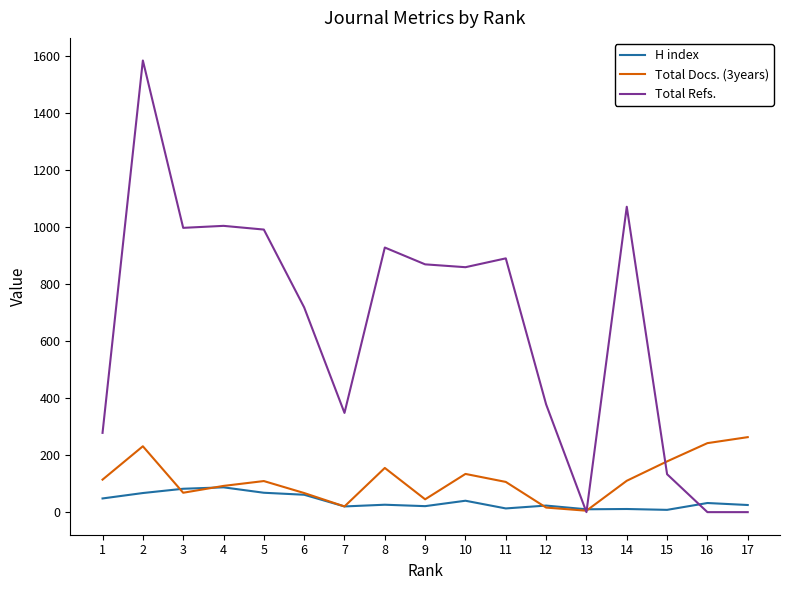

List the series in order of their peak value, highest first.

Total Refs., Total Docs. (3years), H index